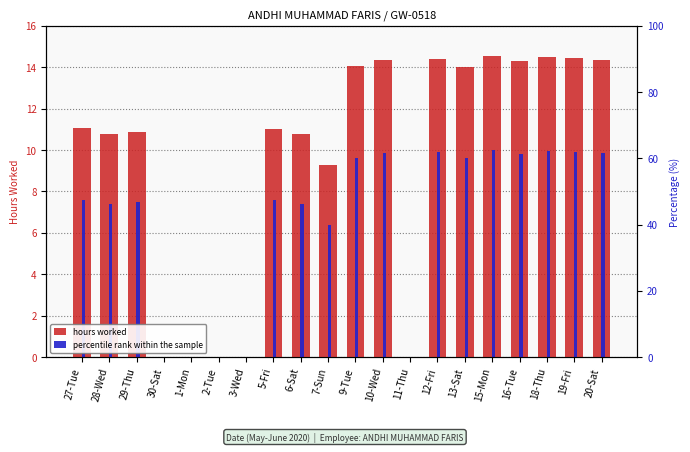

What are all the series names shown in the legend?

hours worked, percentile rank within the sample